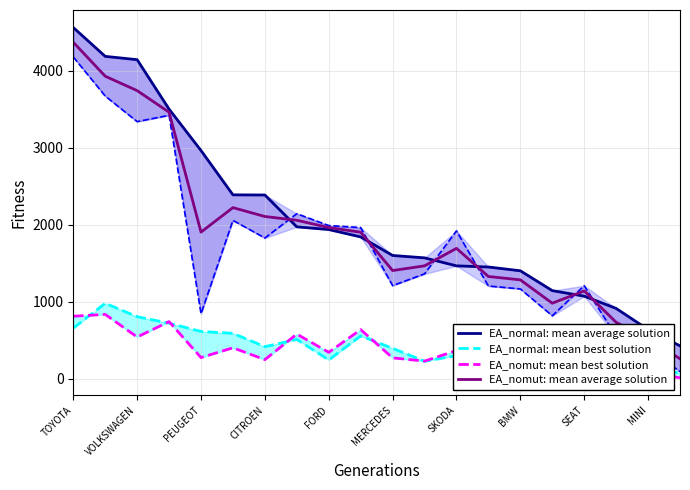

What is the label of the 7th point from the right?

13